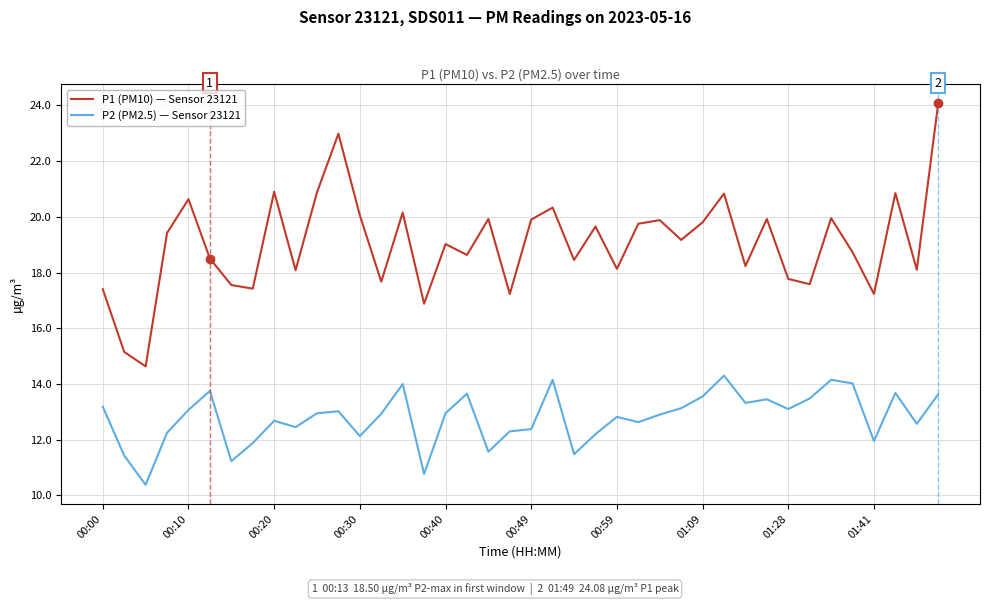

True or false: P1 (PM10) — Sensor 23121 has more than 0 interior local peaks.

True